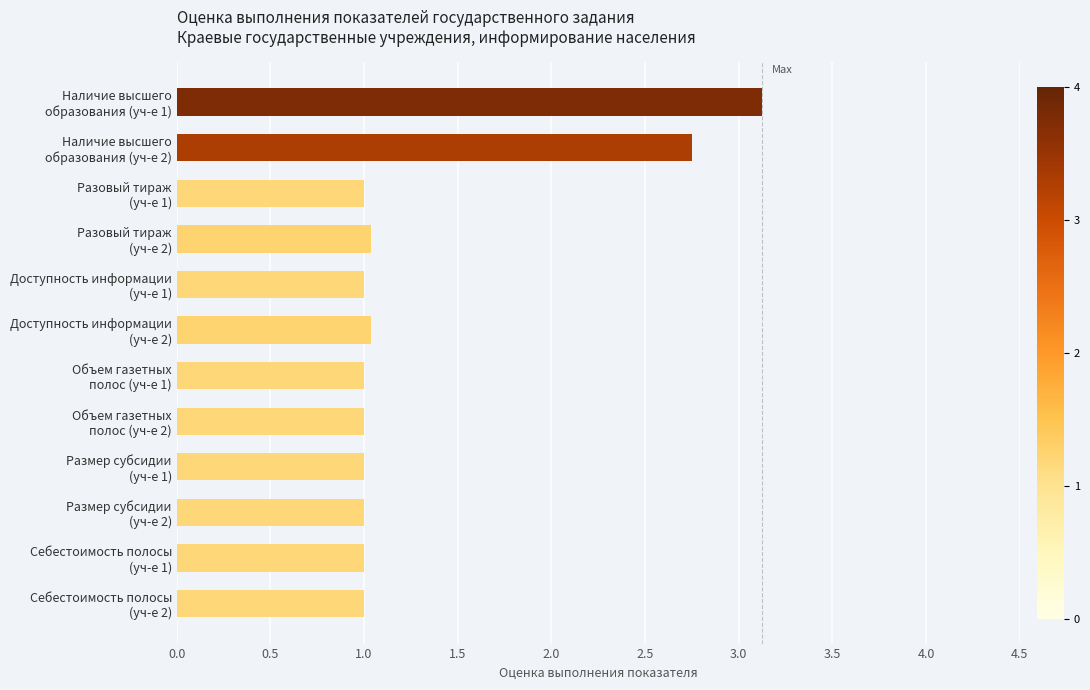

What is the minimum value shown in the chart?

1.0